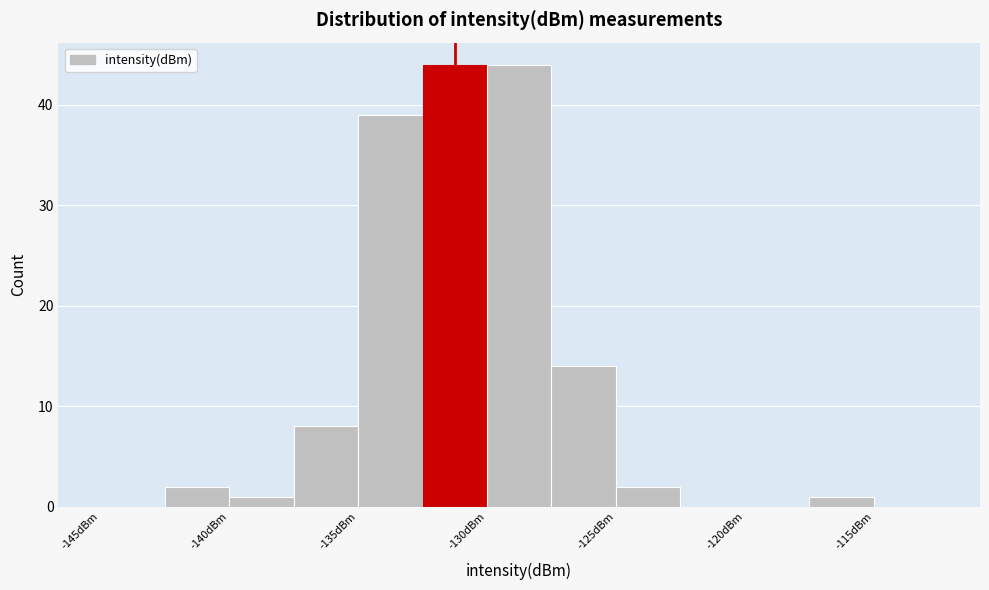

How tall is the bar that spans -140.0 to -137.5 on the x-axis? The values are not printed on the chart, so give them approximately, as read against the axis.

1